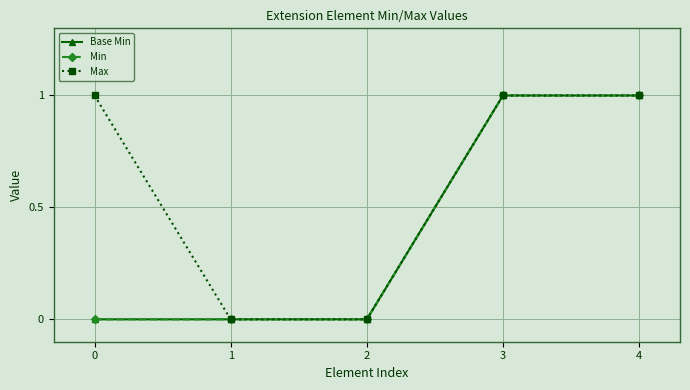

Which label corresponds to the largest value in the chart?

3